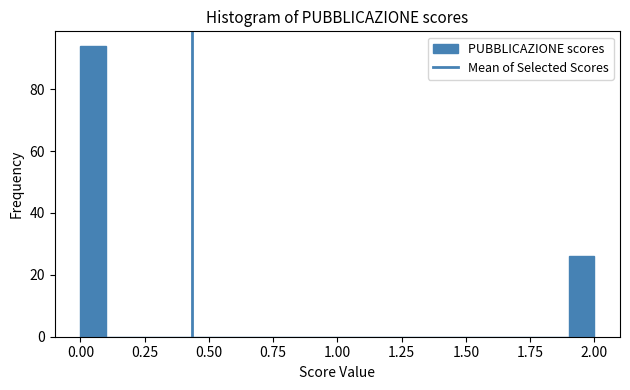

Read against the x-axis, roughly where is the centre of the tallest bar?

0.05